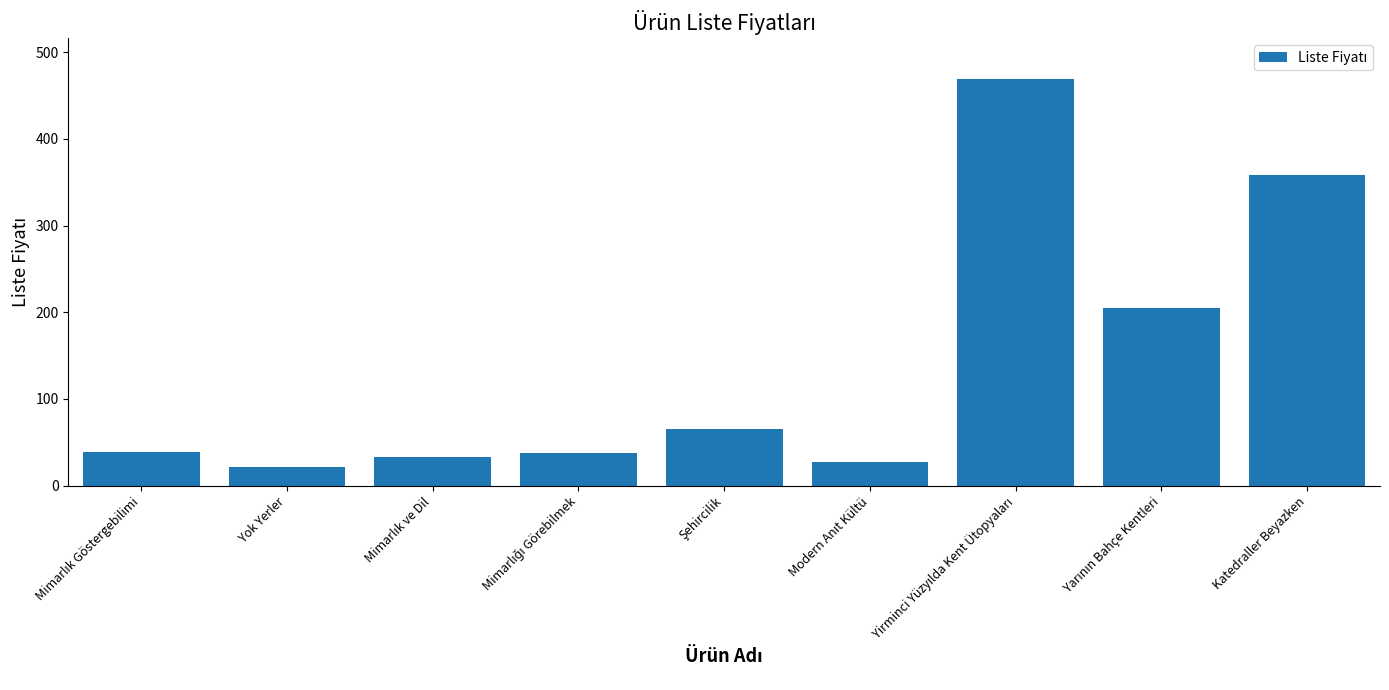

How many series are shown in this chart?

1